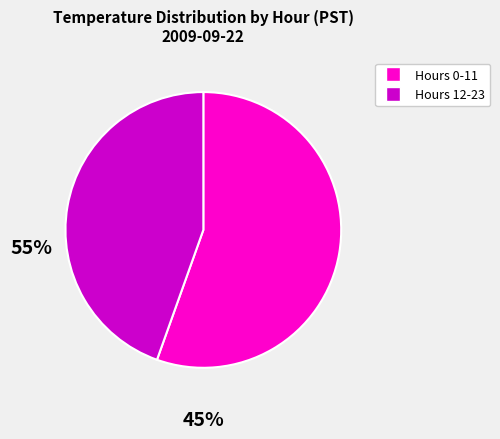

Does any single category account for the majority?

Yes